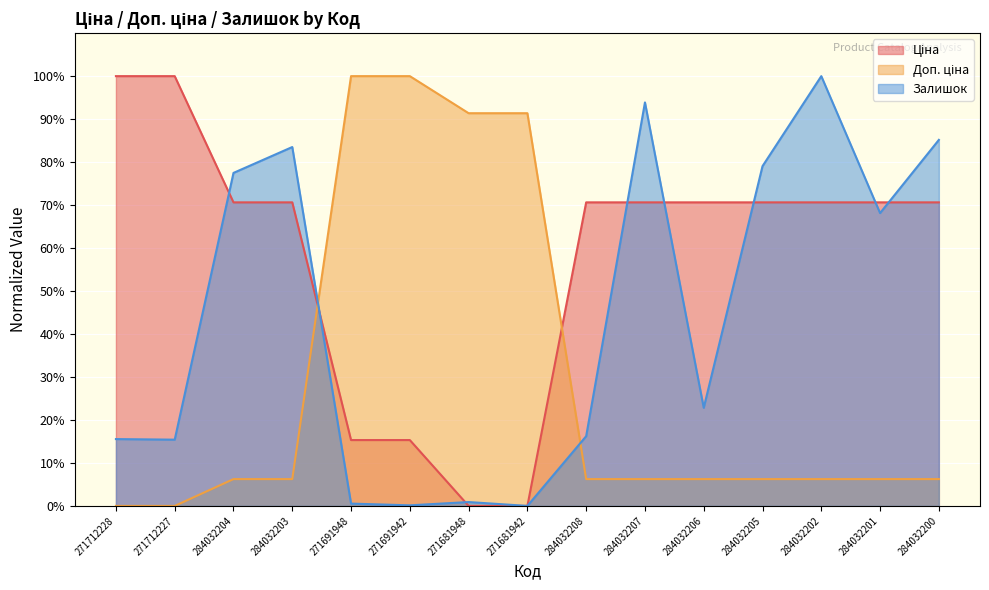

Which series has the largest total across all categories?

Ціна